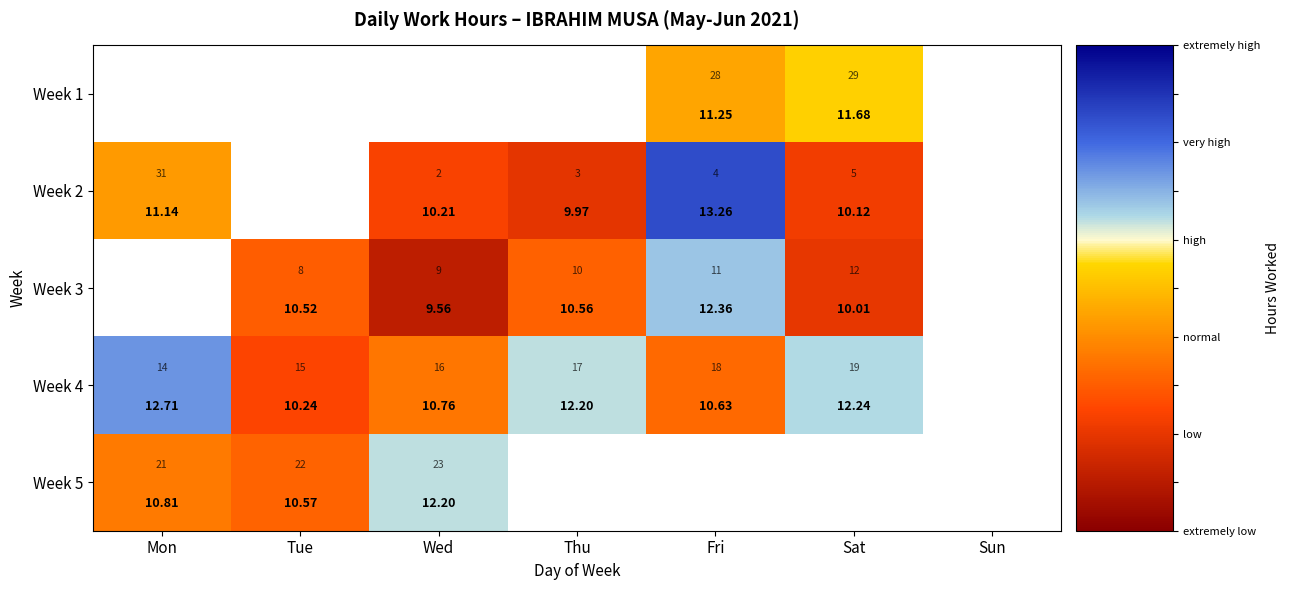

How many data points in Week 2 are above 10?

4